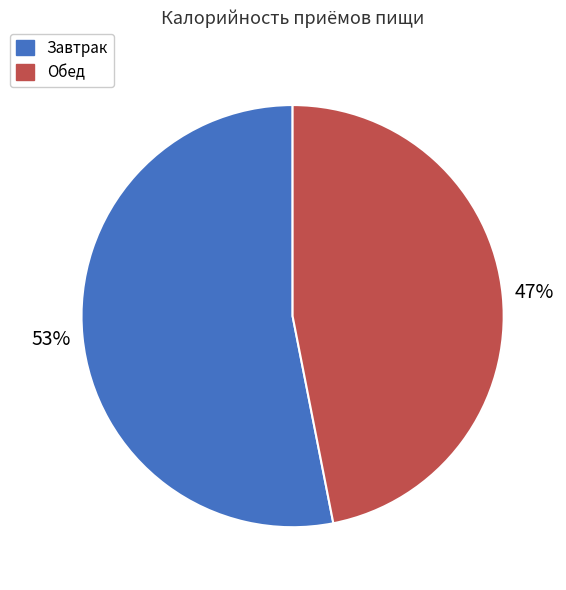

To the nearest percent, what is the difference between the largest and smallest slice percentages?

6%